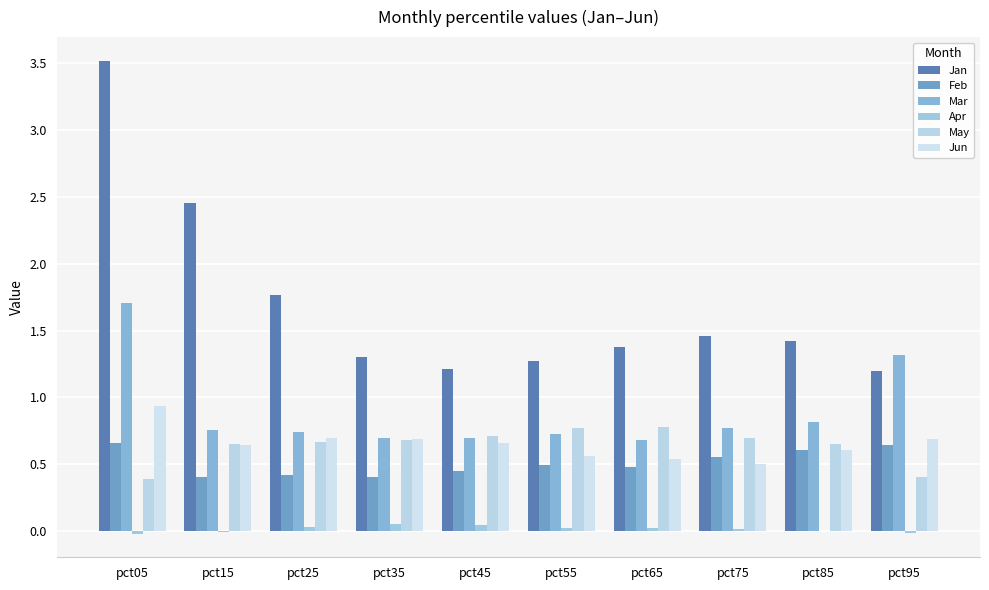

Are the bars grouped side by side (vs. stacked)?

Yes